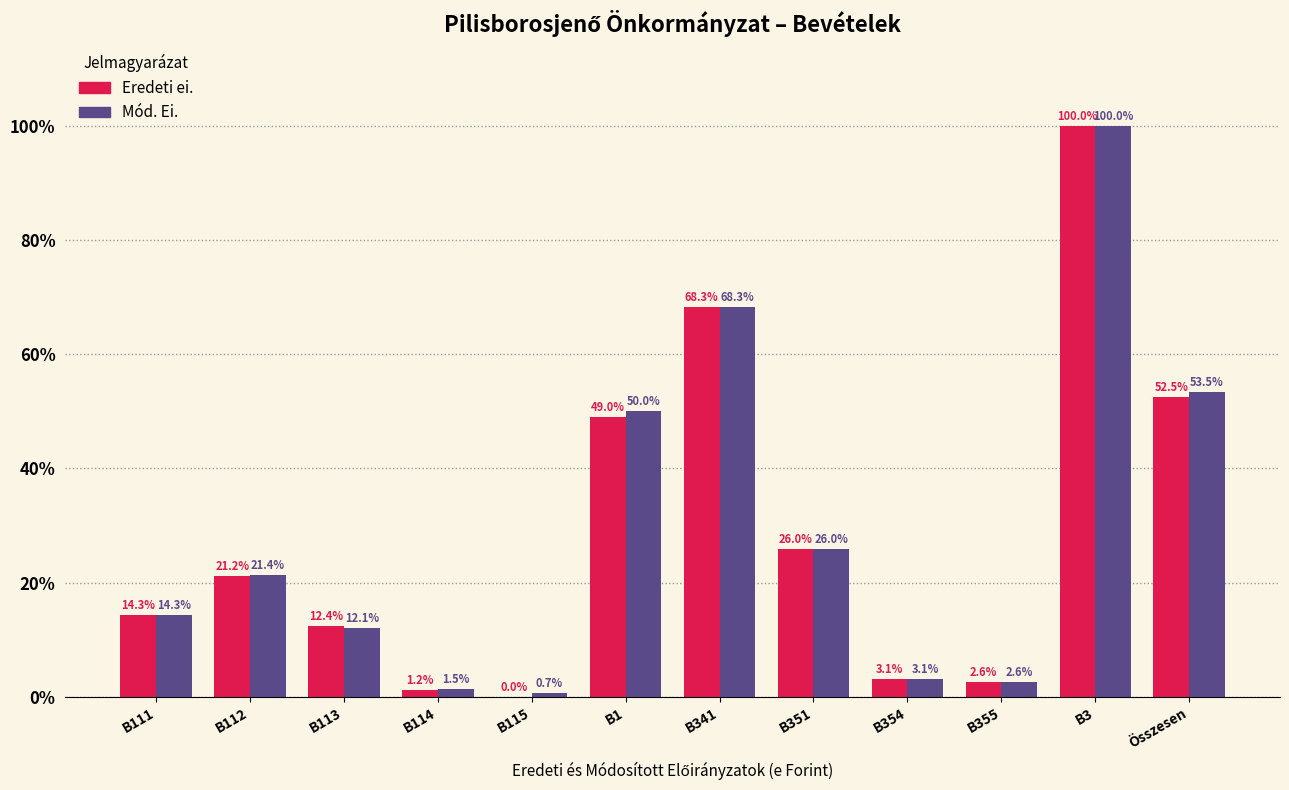

What are all the series names shown in the legend?

Eredeti ei., Mód. Ei.